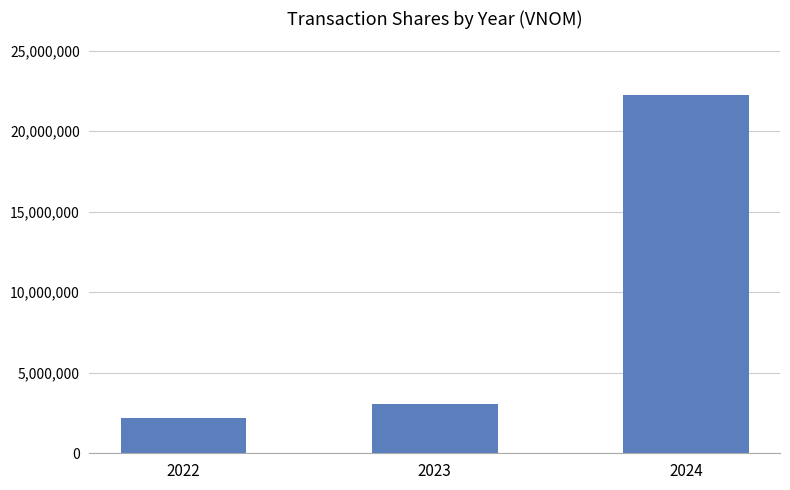

Rank the categories by value from highest to lowest.

2024, 2023, 2022